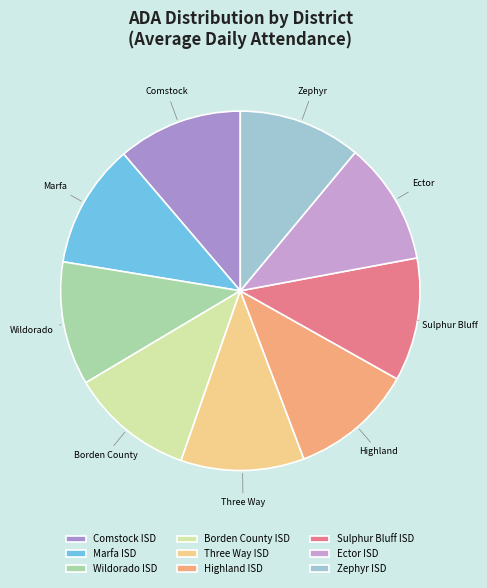

What portion of the pie excludes Borden County ISD?

88.9%